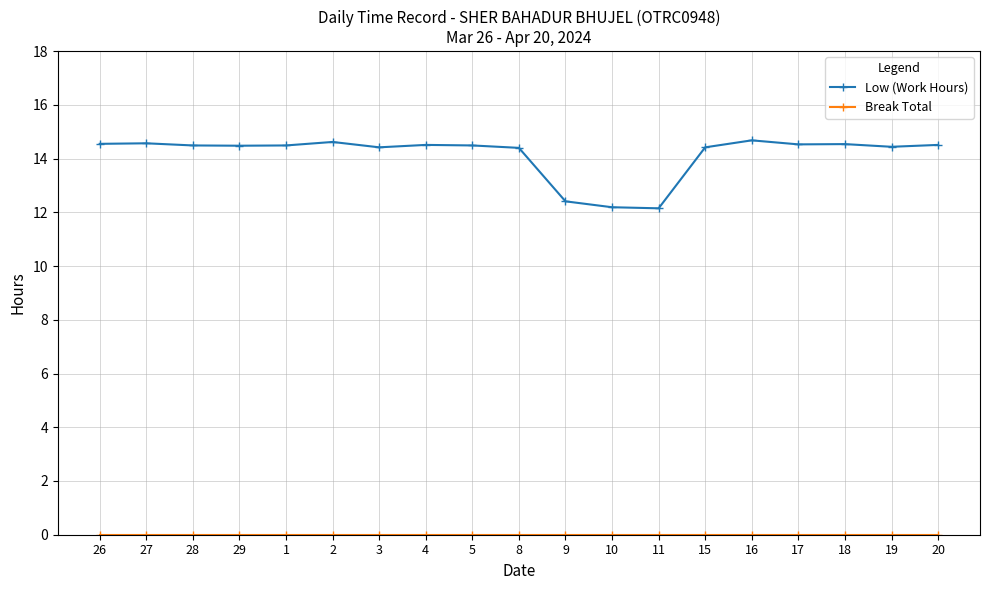

What is the sum of the Low (Work Hours) values at 4 and 1?

29.0